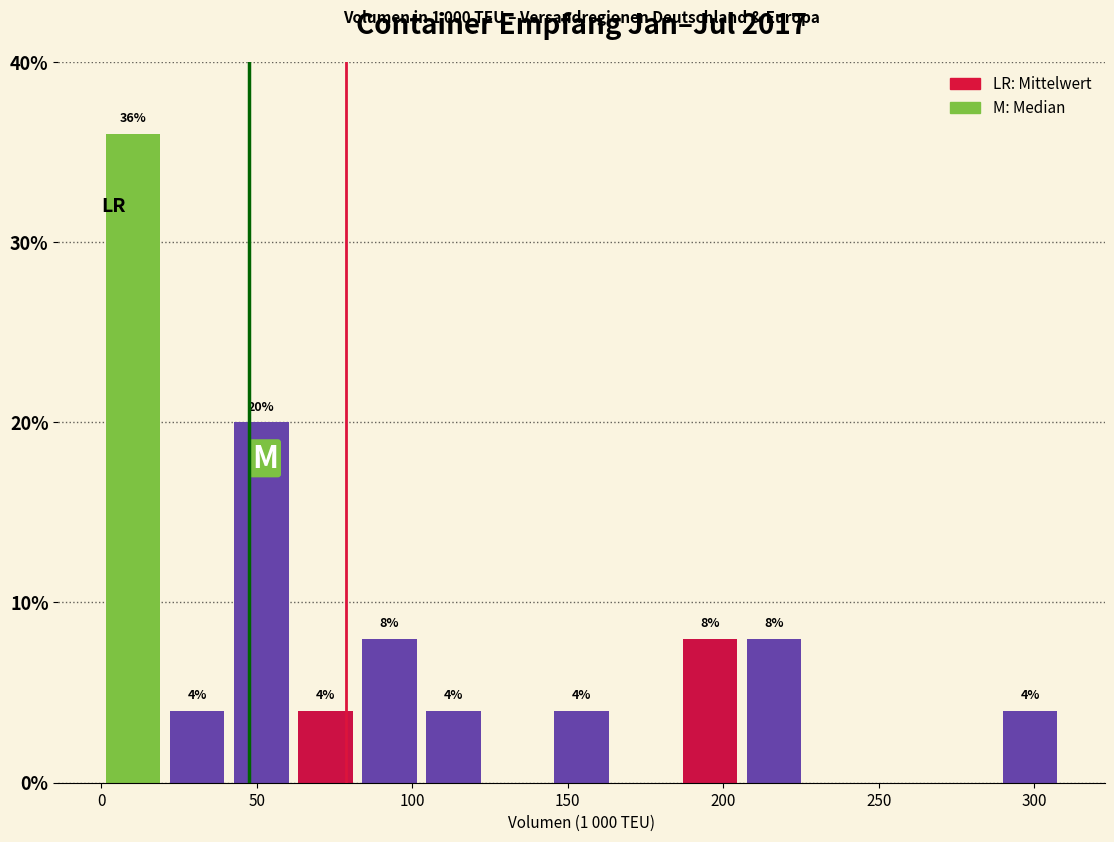

Which range on the x-axis has the tallest bar?

0 to 20